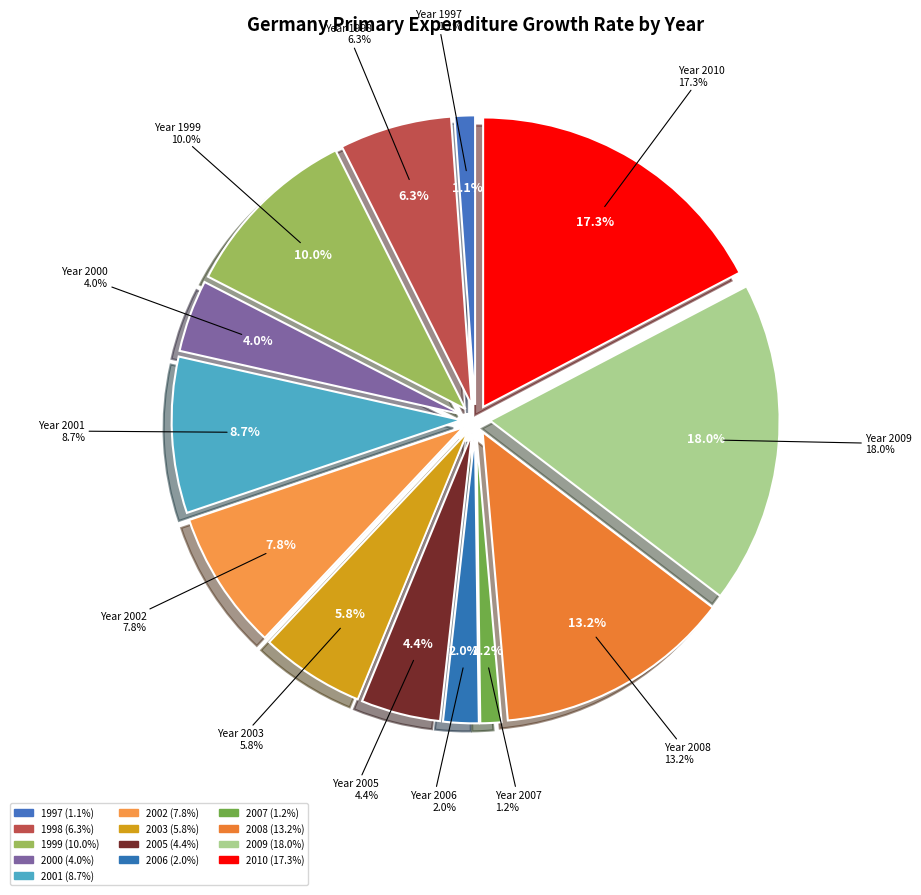

Is there a majority slice in this chart?

No